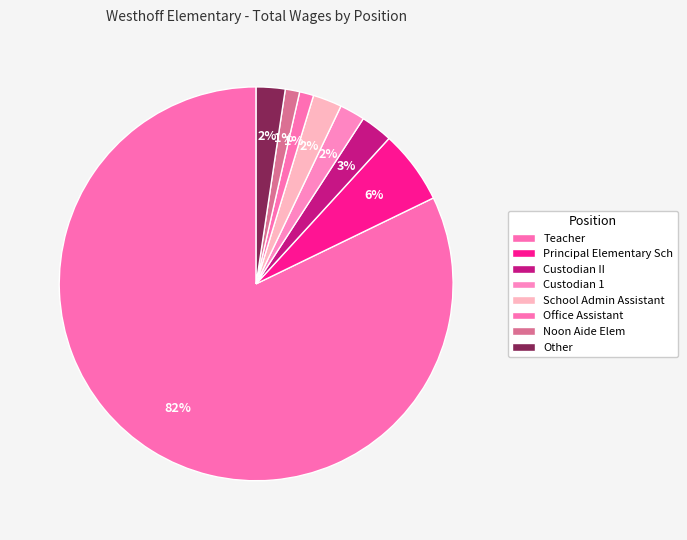

What is the ratio of the value at Office Assistant to the value at Custodian 1?

0.6